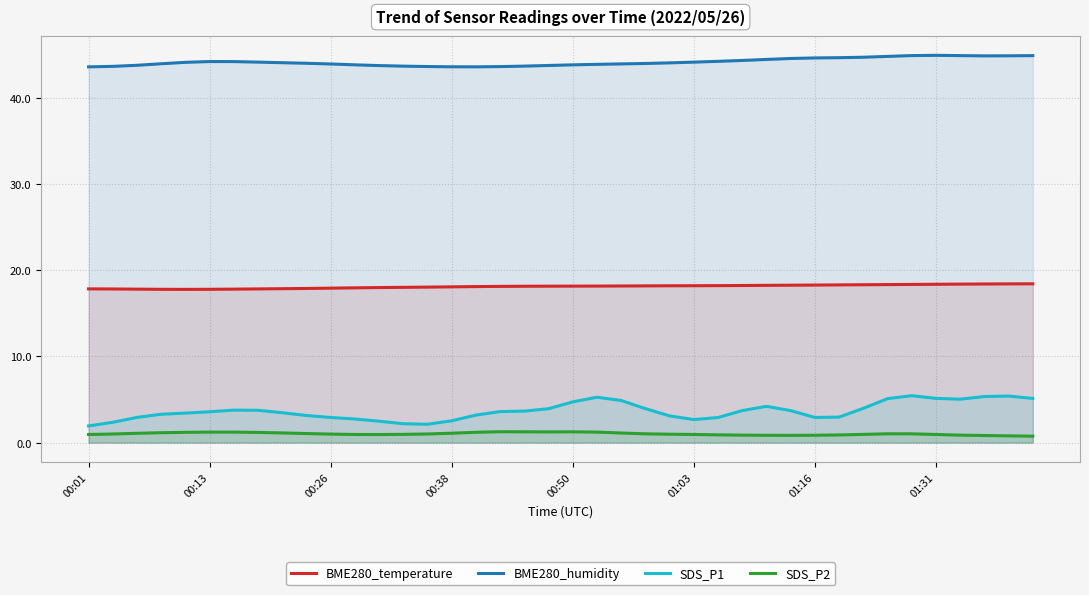

True or false: BME280_humidity and SDS_P2 intersect in this chart.

False